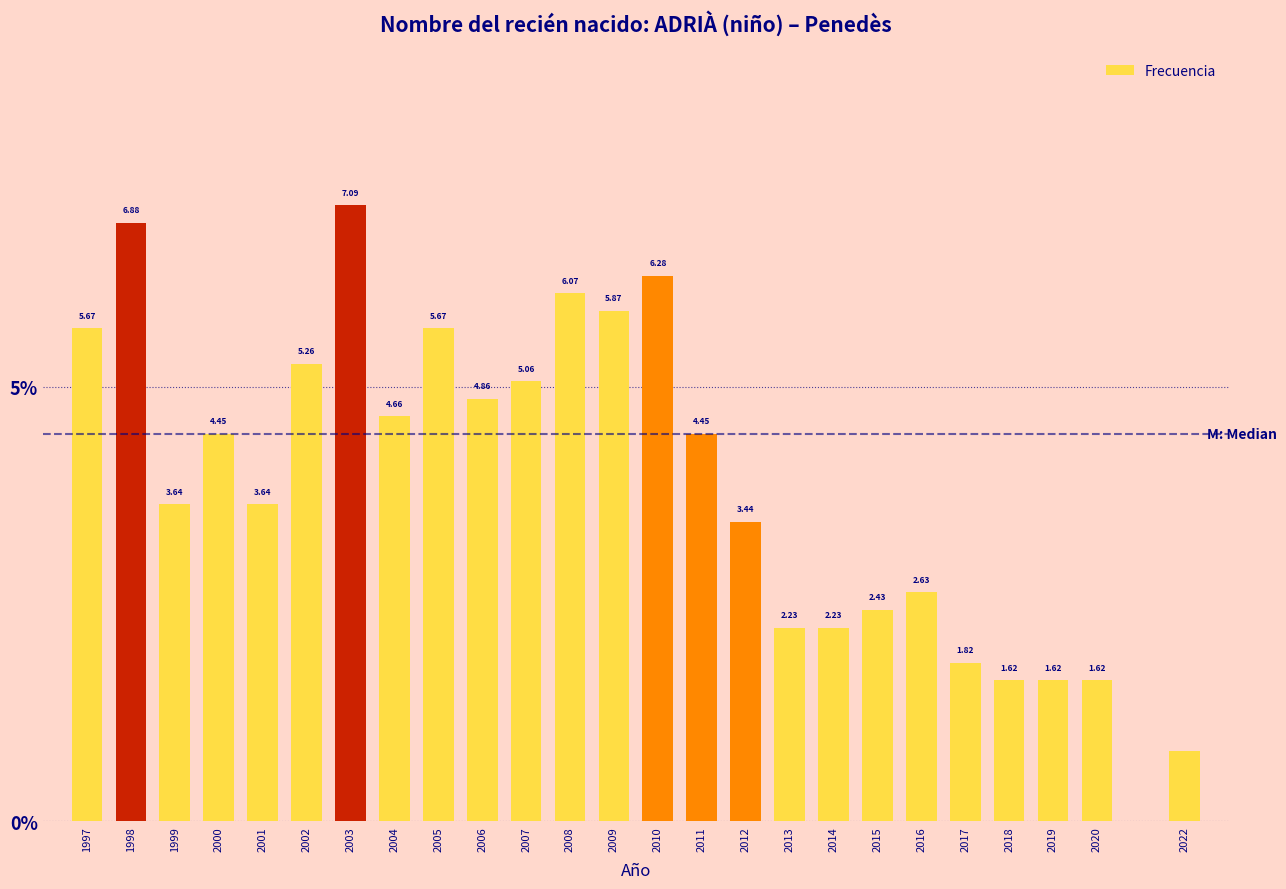

Which has a higher value, 2012 or 2010?

2010